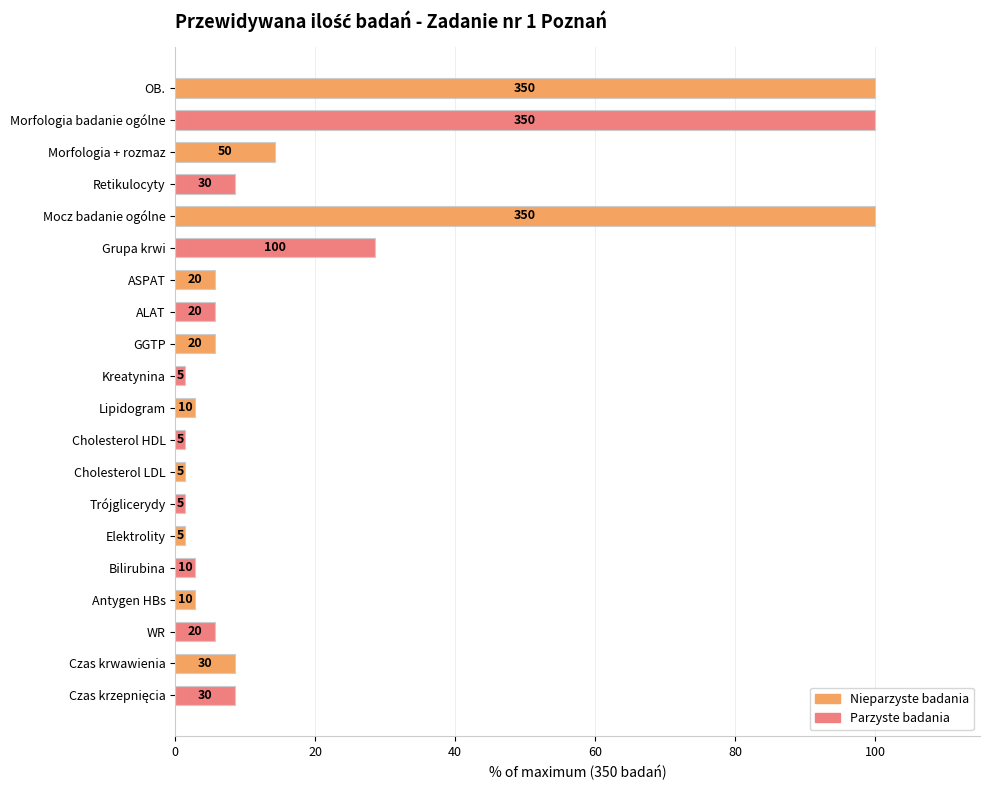

Does the chart contain any negative values?

No